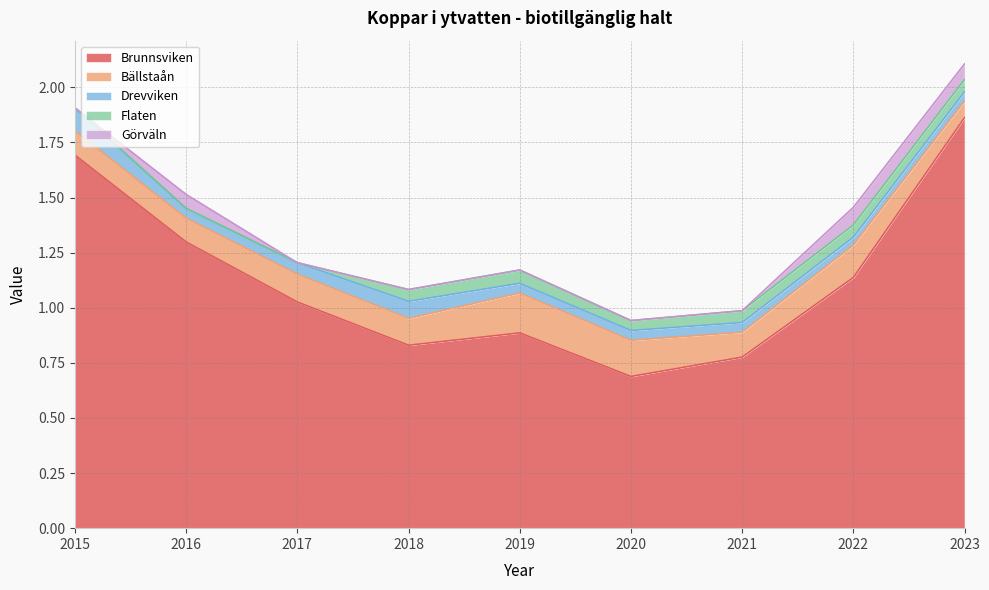

How many series are shown in this chart?

5